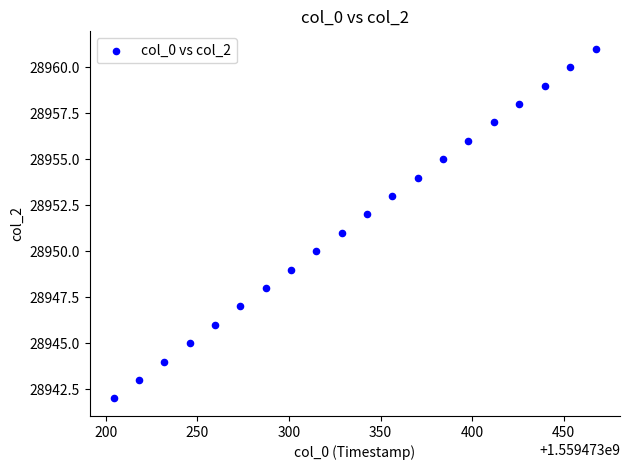

What is the range of Y values (max minus min)?

19